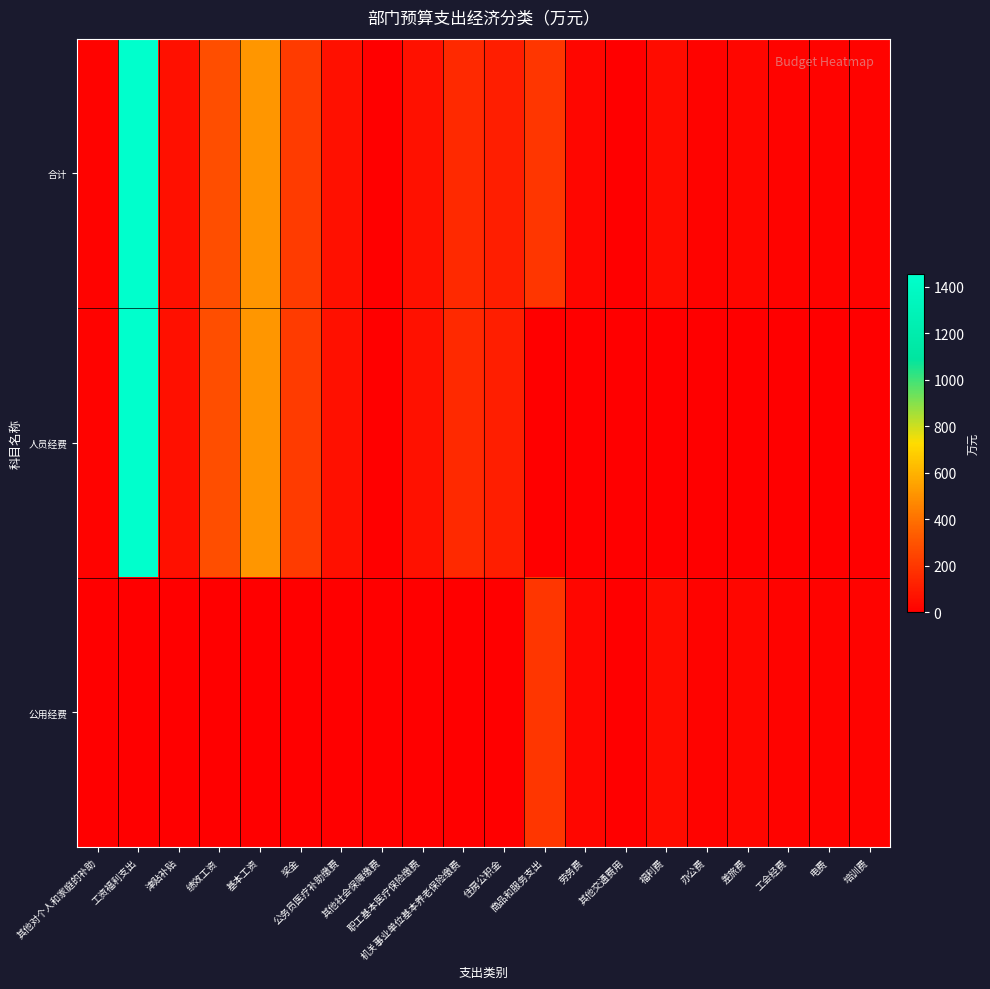

Reading right to left, transcribe all the data shown in this chart.

合计: 培训费=11.8	电费=15.0	工会经费=15.2	差旅费=25.0	办公费=16.2	福利费=49.8	其他交通费用=5.0	劳务费=25.0	商品和服务支出=194.4	住房公积金=113.7	机关事业单位基本养老保险缴费=151.6	职工基本医疗保险缴费=64.8	其他社会保障缴费=2.7	公务员医疗补助缴费=57.3	奖金=210.6	基本工资=514.5	绩效工资=283.2	津贴补贴=58.4	工资福利支出=1456.9	其他对个人和家庭的补助=11.7
人员经费: 培训费=0.0	电费=0.0	工会经费=0.0	差旅费=0.0	办公费=0.0	福利费=0.0	其他交通费用=0.0	劳务费=0.0	商品和服务支出=0.0	住房公积金=113.7	机关事业单位基本养老保险缴费=151.6	职工基本医疗保险缴费=64.8	其他社会保障缴费=2.7	公务员医疗补助缴费=57.3	奖金=210.6	基本工资=514.5	绩效工资=283.2	津贴补贴=58.4	工资福利支出=1456.9	其他对个人和家庭的补助=11.7
公用经费: 培训费=11.8	电费=15.0	工会经费=15.2	差旅费=25.0	办公费=16.2	福利费=49.8	其他交通费用=5.0	劳务费=25.0	商品和服务支出=194.4	住房公积金=0.0	机关事业单位基本养老保险缴费=0.0	职工基本医疗保险缴费=0.0	其他社会保障缴费=0.0	公务员医疗补助缴费=0.0	奖金=0.0	基本工资=0.0	绩效工资=0.0	津贴补贴=0.0	工资福利支出=0.0	其他对个人和家庭的补助=0.0